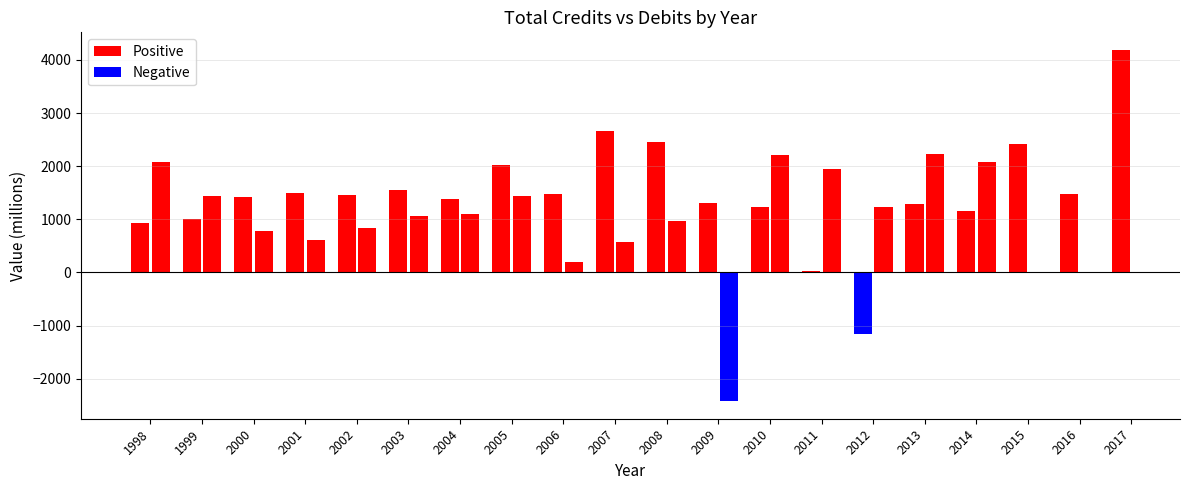

At which category does the chart reach its minimum across all series?

2009